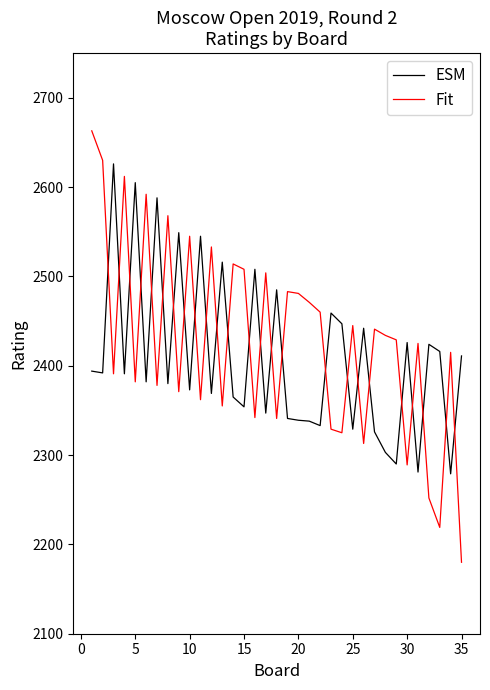

How many intersections are there between ESM and Fit?

25